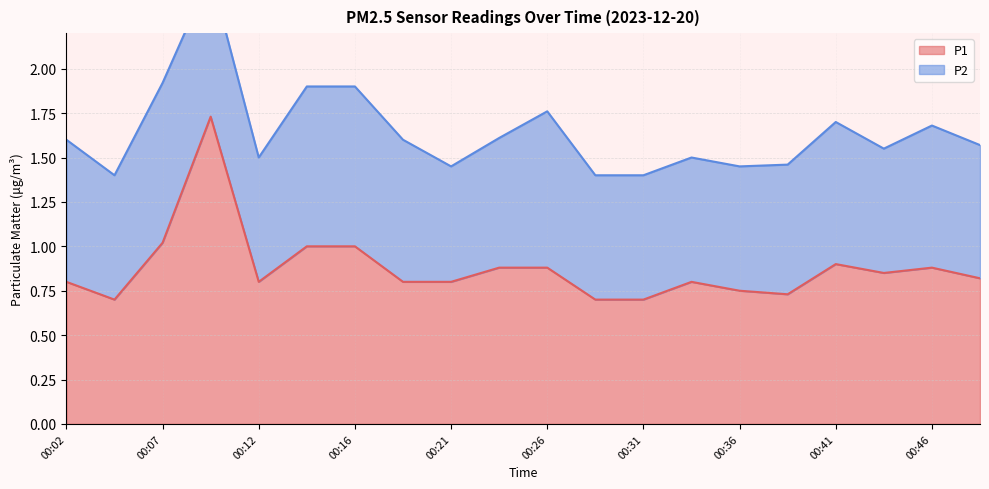

True or false: the data has more than 1 interior local peaks.

True